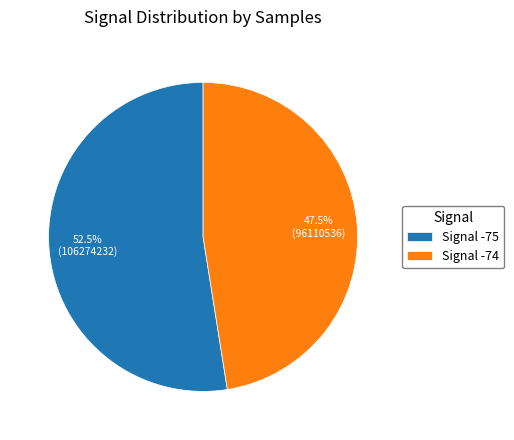

Do Signal -74 and Signal -75 together represent more than half of the pie?

Yes